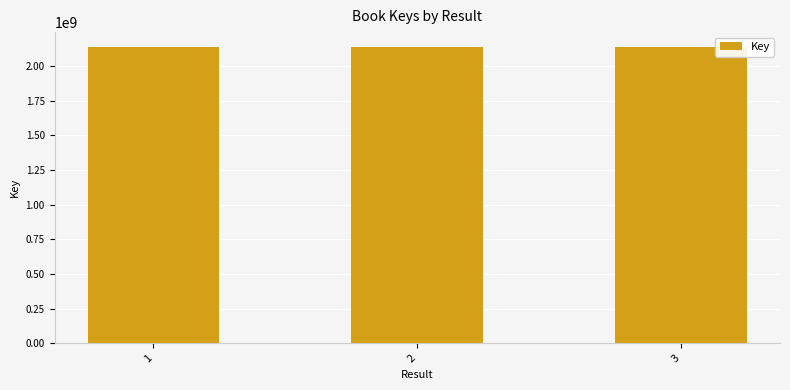

What is the greatest value displayed?

2137686870